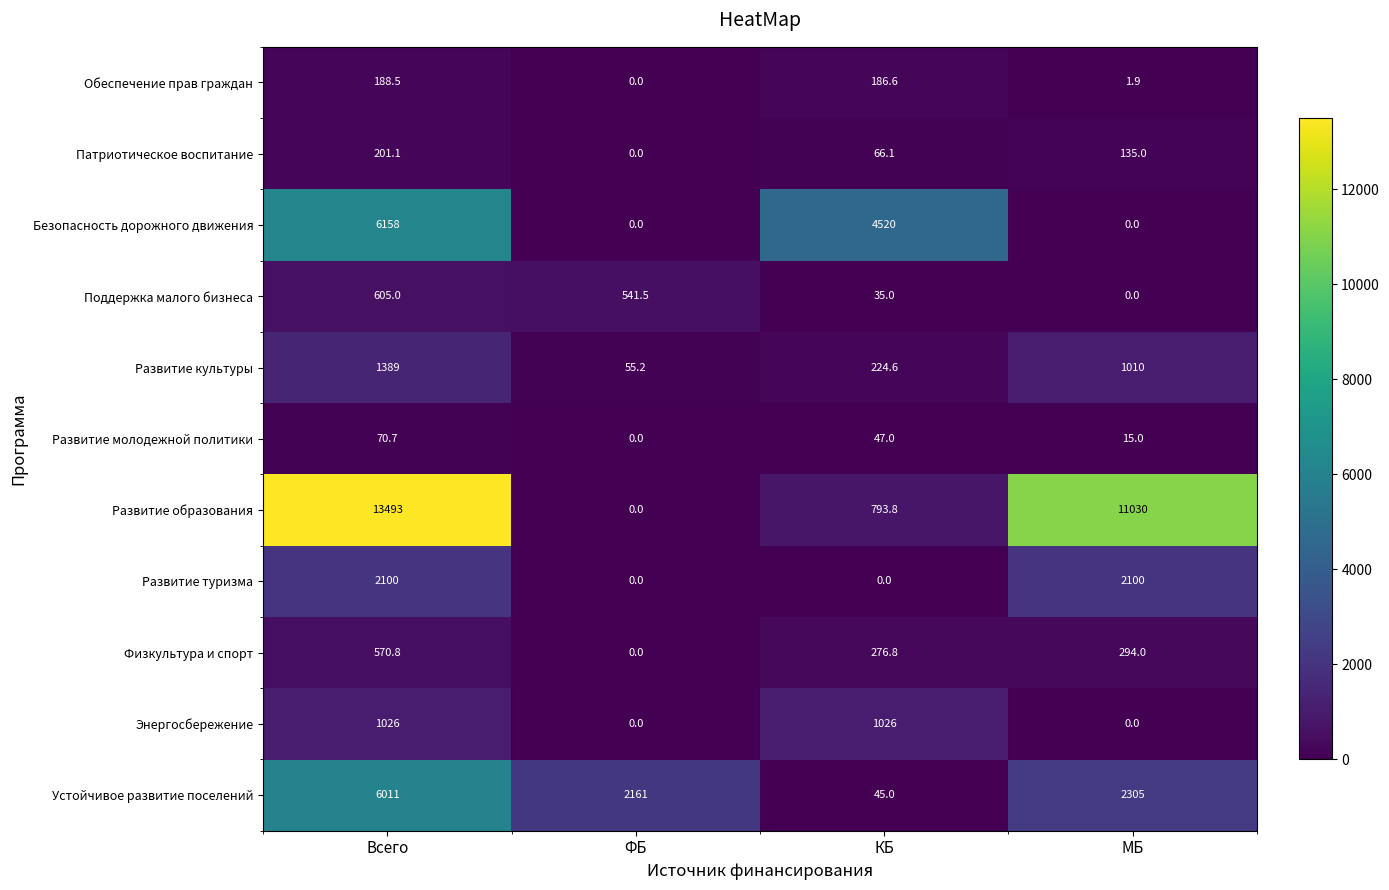

The value of Развитие туризма at ФБ is 0.0. True or false?

True